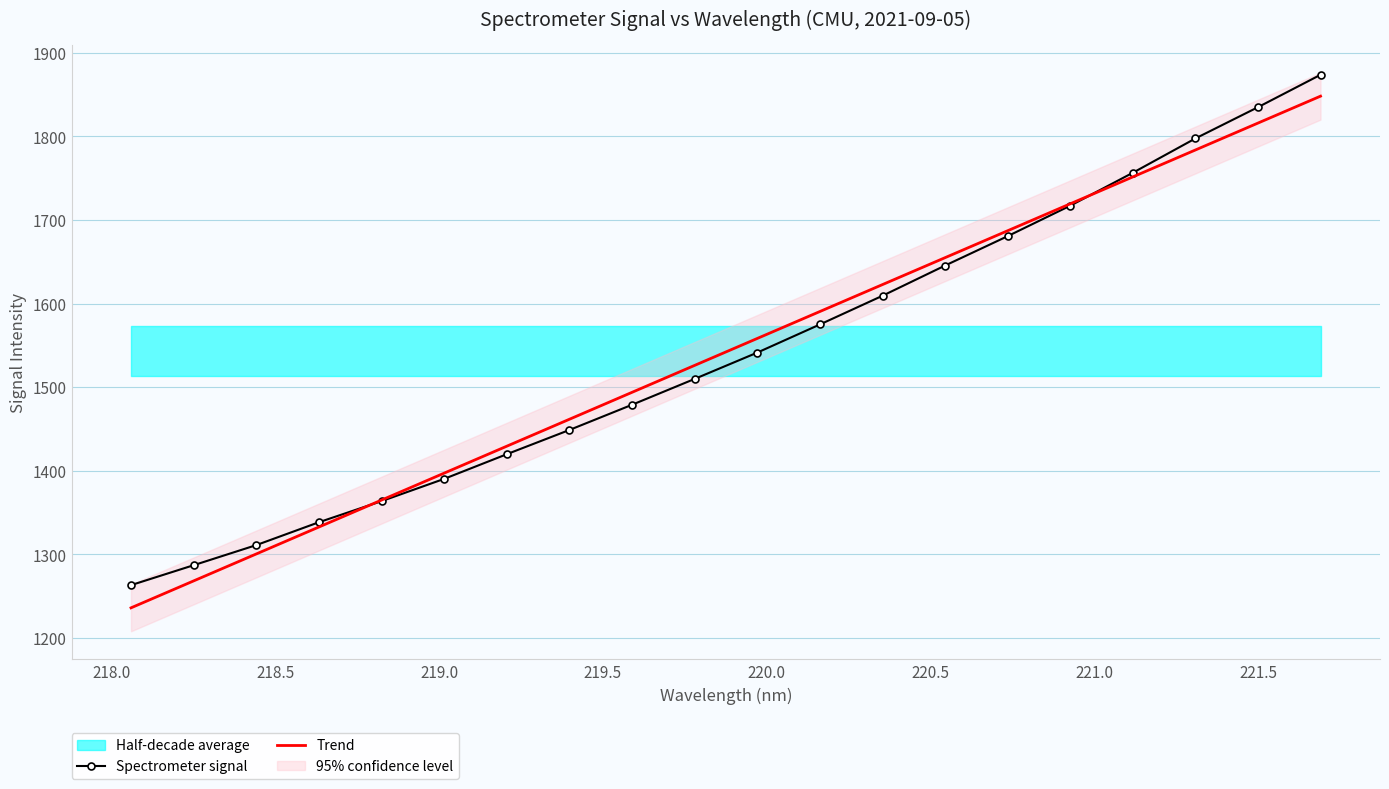

Reading left to right, transcribe all the data shown in this chart.

Spectrometer signal: 1263.3	1287.1	1311.1	1338.5	1363.7	1390.3	1419.8	1448.8	1478.9	1509.9	1541.3	1575.0	1609.3	1645.4	1680.5	1717.0	1756.4	1797.4	1834.7	1873.5
Trend: 1236.1	1268.3	1300.5	1332.8	1365.0	1397.2	1429.4	1461.6	1493.8	1526.0	1558.2	1590.4	1622.6	1654.8	1687.0	1719.2	1751.4	1783.6	1815.8	1847.9